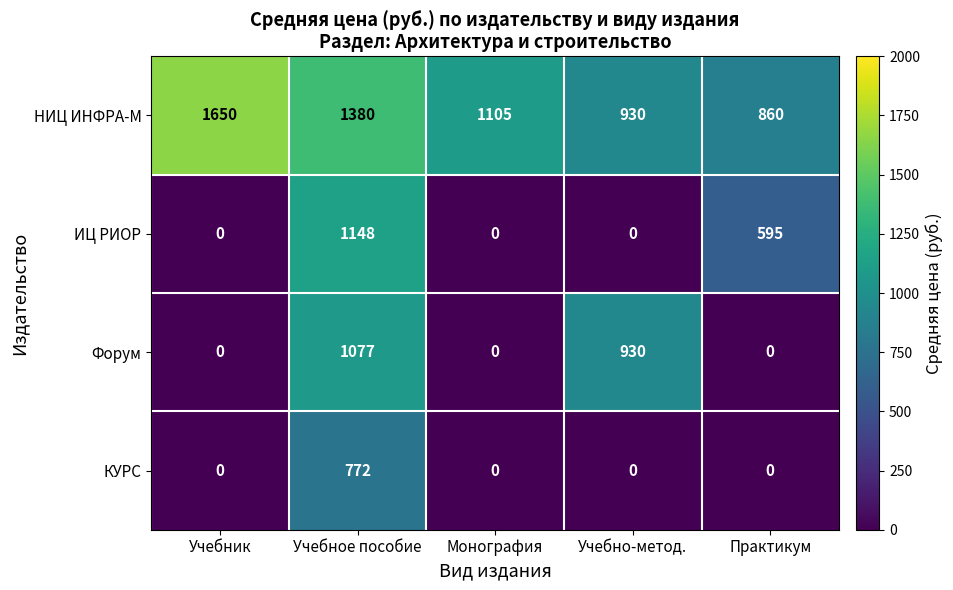

At which category does the chart reach its peak across all series?

Учебник